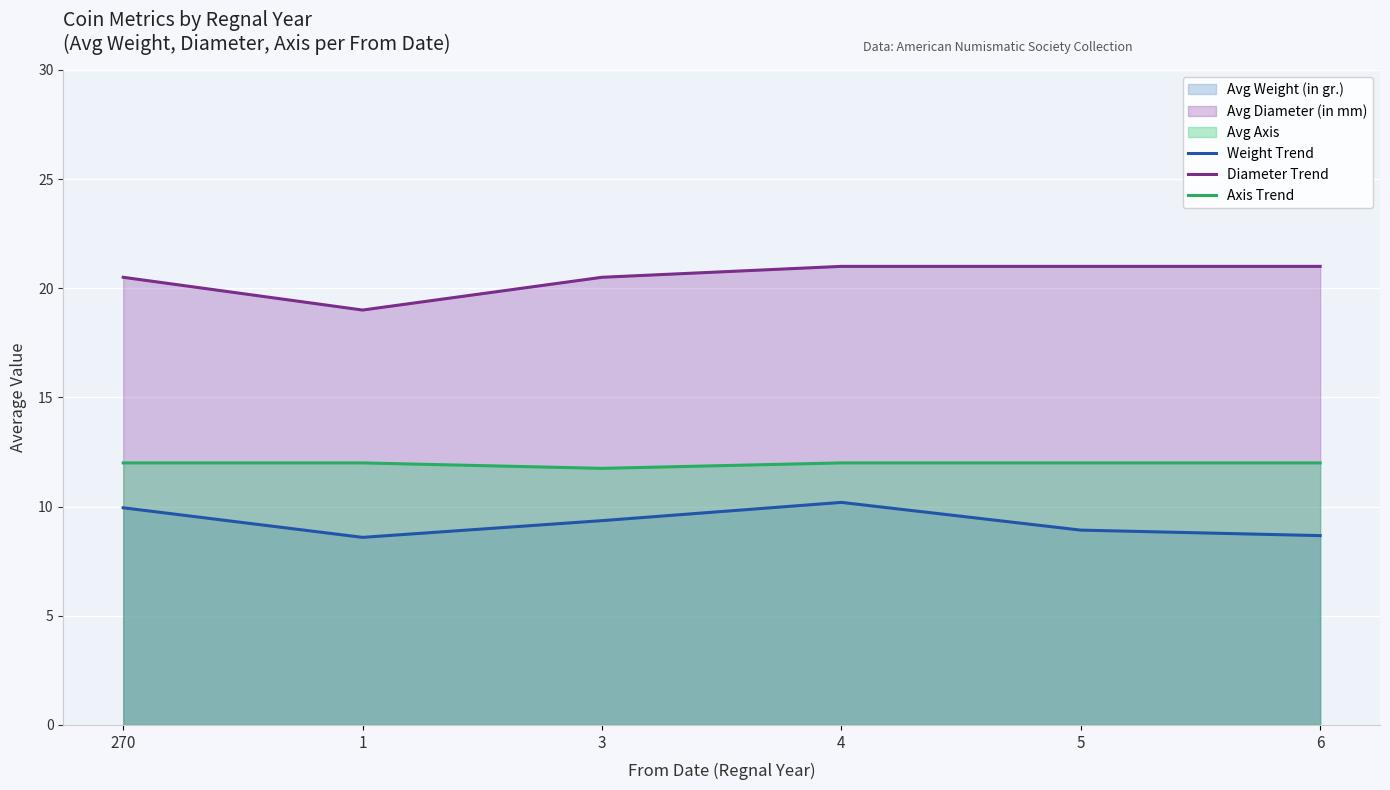

Which label corresponds to the smallest value in the chart?

1